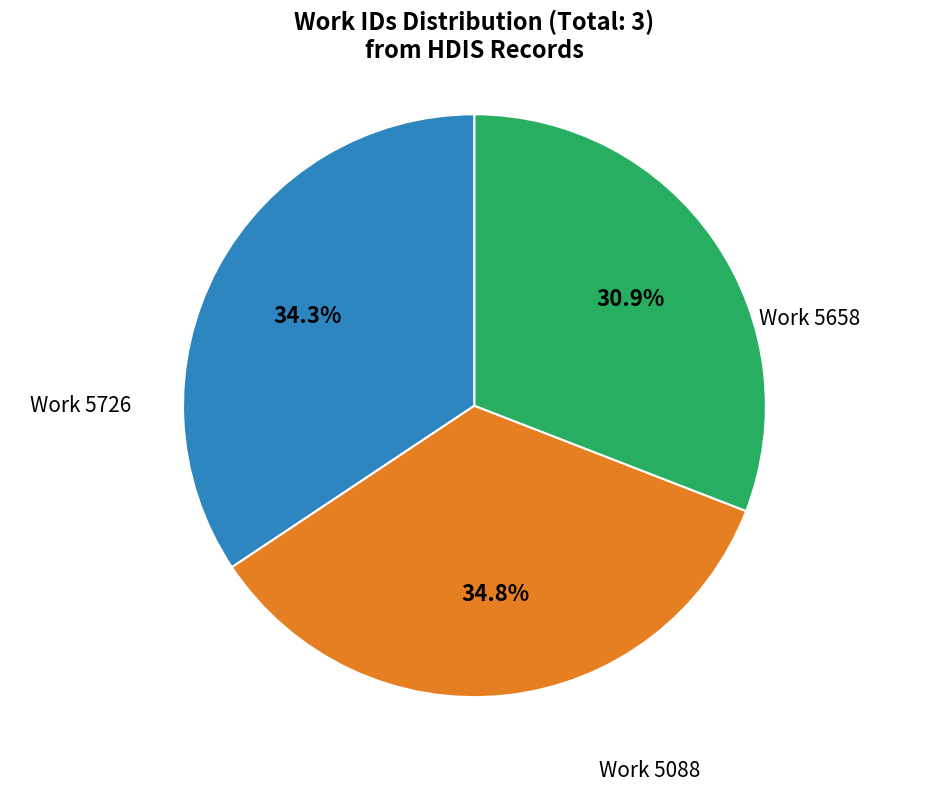

Is there any slice that represents more than half of the pie?

No